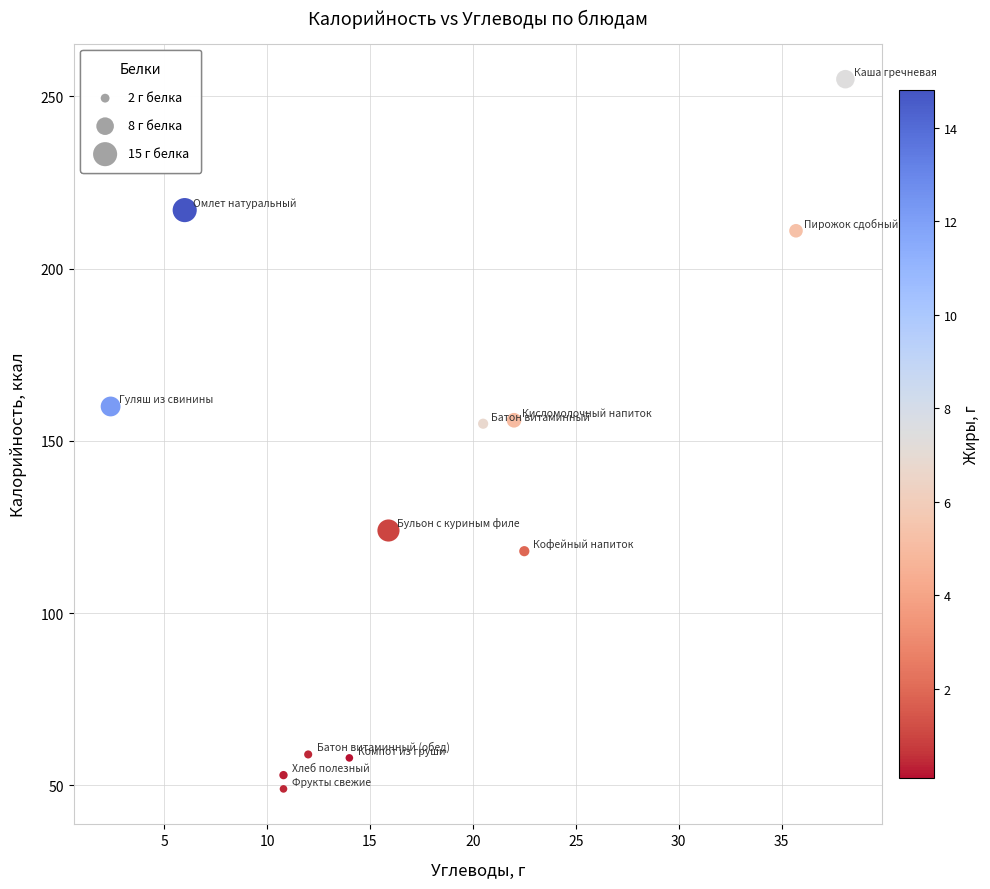

What is the average Y value?

135